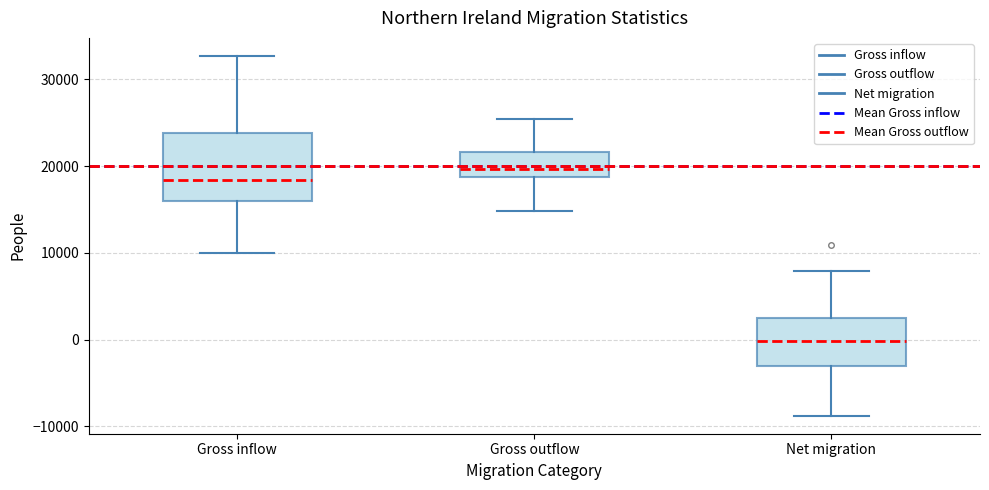

Reading left to right, transcribe this box plot: for each box, give where its median line is, the range the box spans, and where its two whiskers end, as read against the y-axis. The values are not printed on the chart, so give them approximately, as read against the axis.

Gross inflow: median 18000, box 16000 to 24000, whiskers 10000 to 33000
Gross outflow: median 20000, box 19000 to 22000, whiskers 15000 to 25000
Net migration: median 0, box -3000 to 3000, whiskers -9000 to 8000